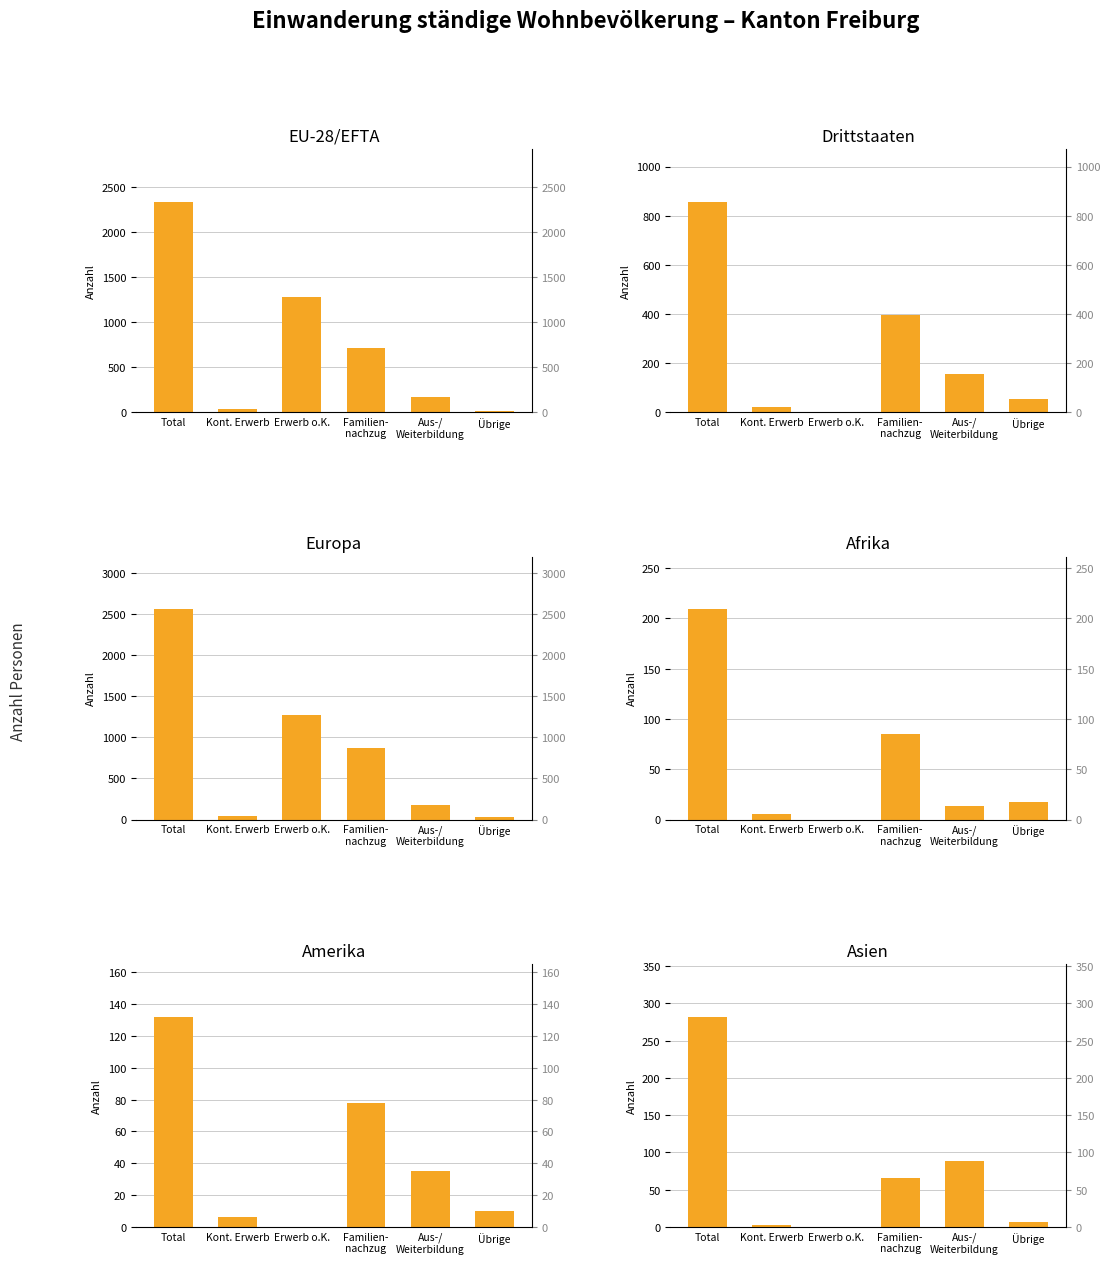

Which series has the largest total across all categories?

Europa